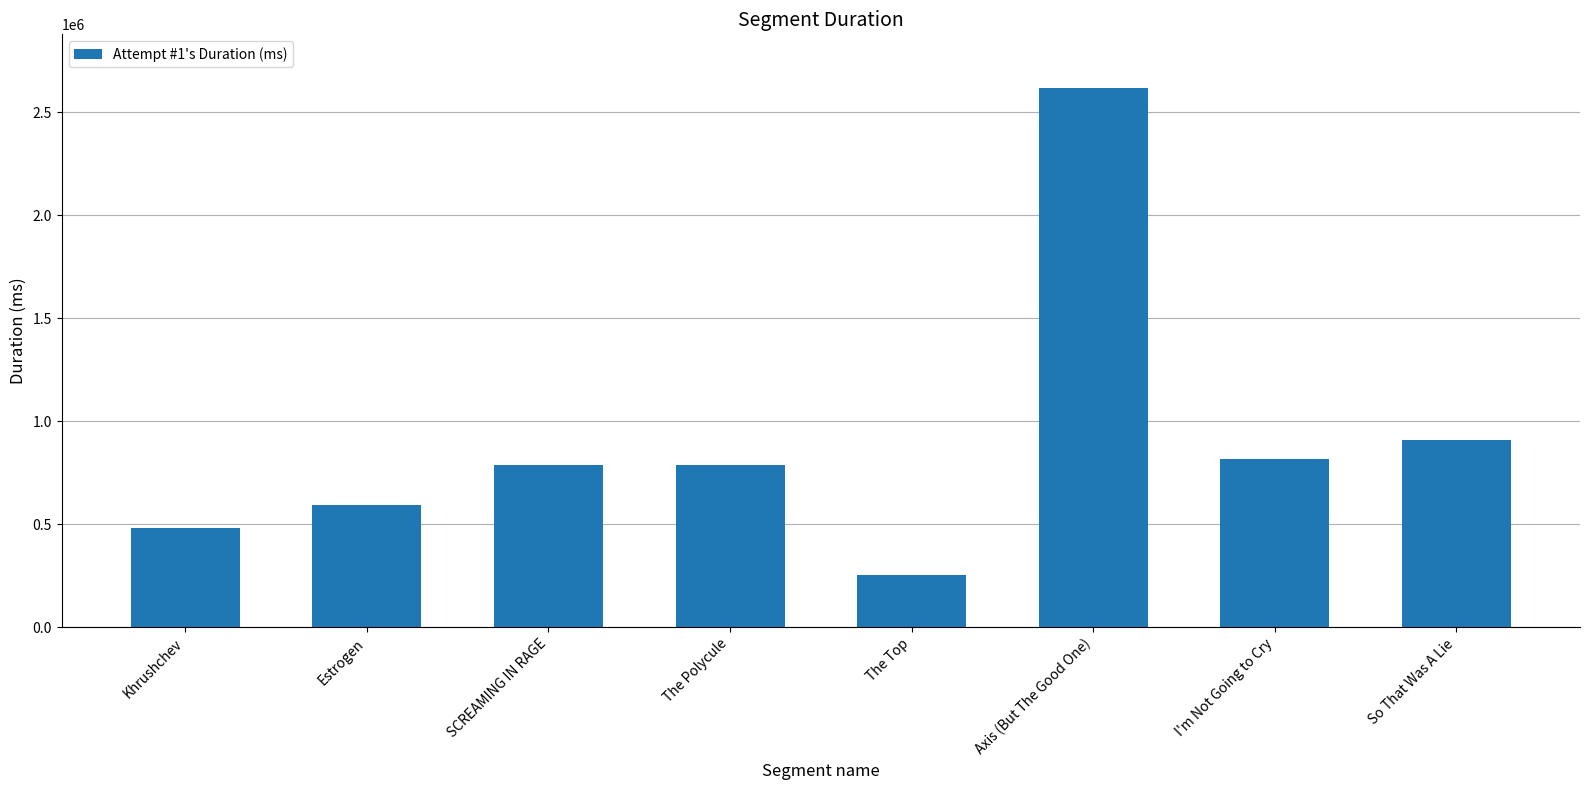

What is the approximate value at The Top, to the nearest 50?

252500